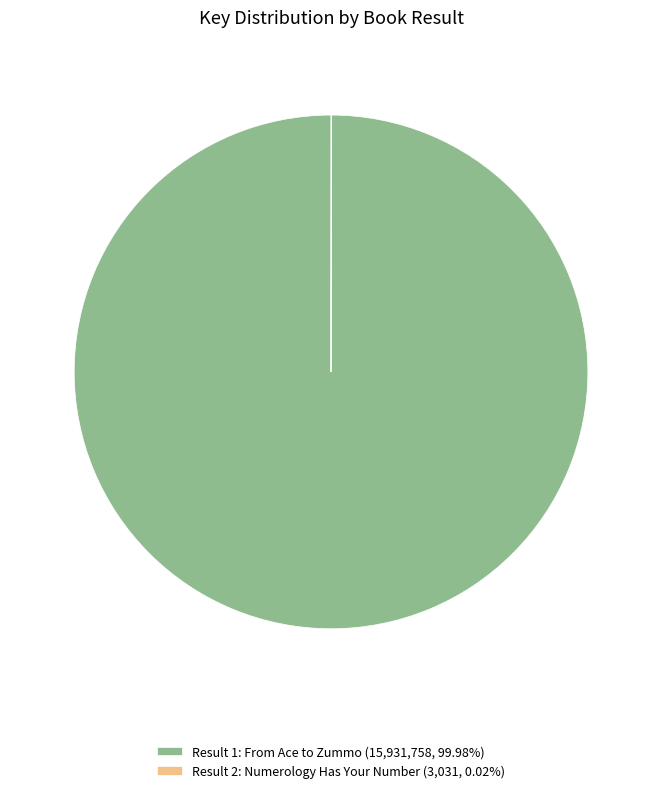

Is there a majority slice in this chart?

Yes